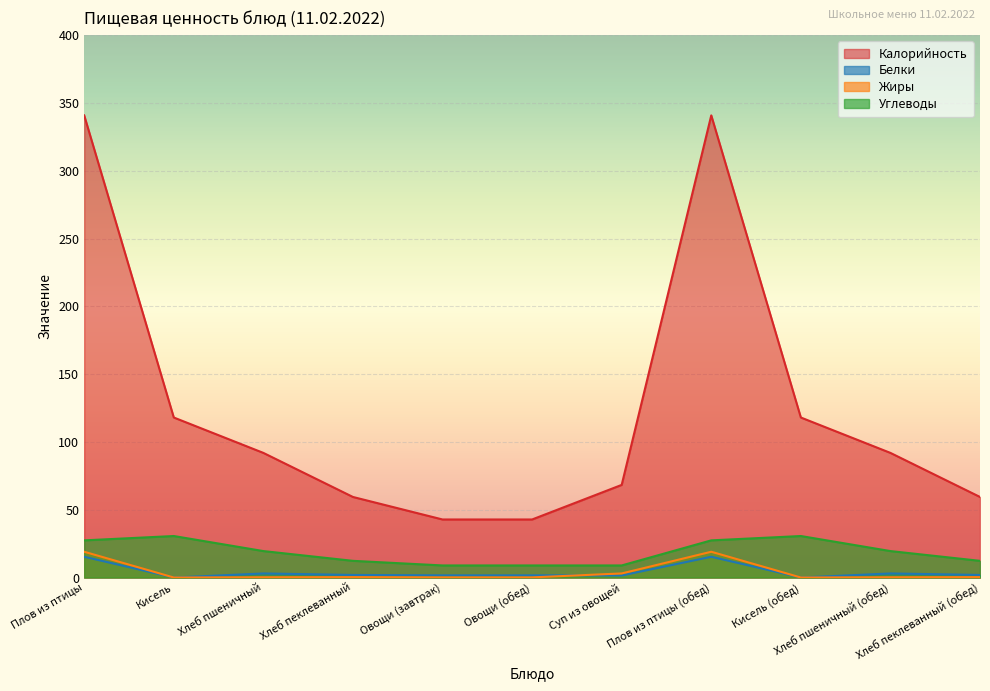

Which series has the widest spread of values?

Калорийность